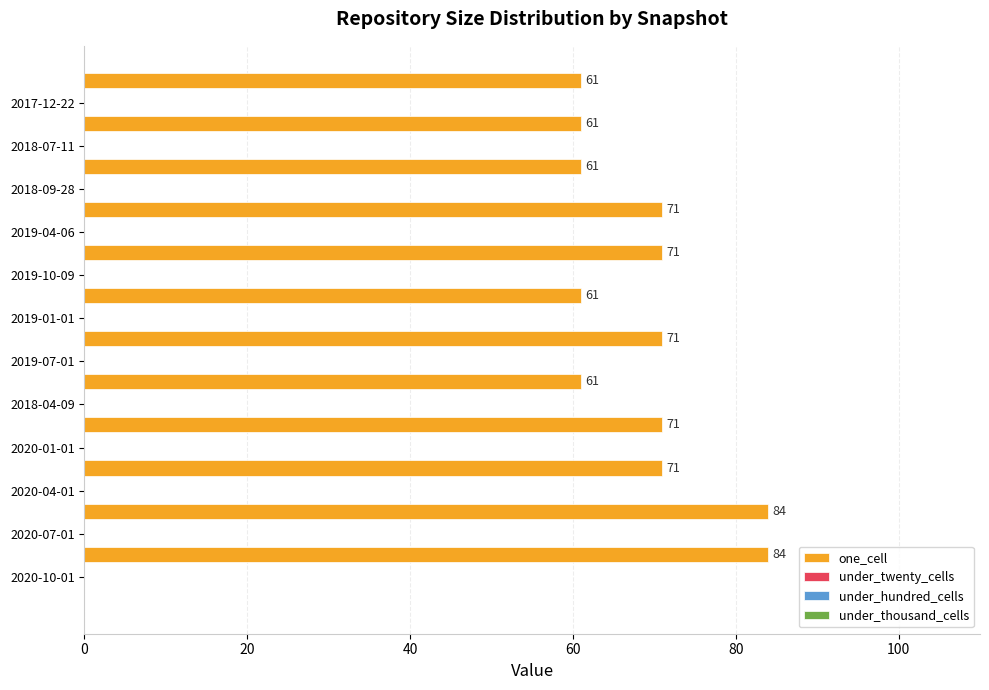

What is the difference between the maximum and minimum values?

23